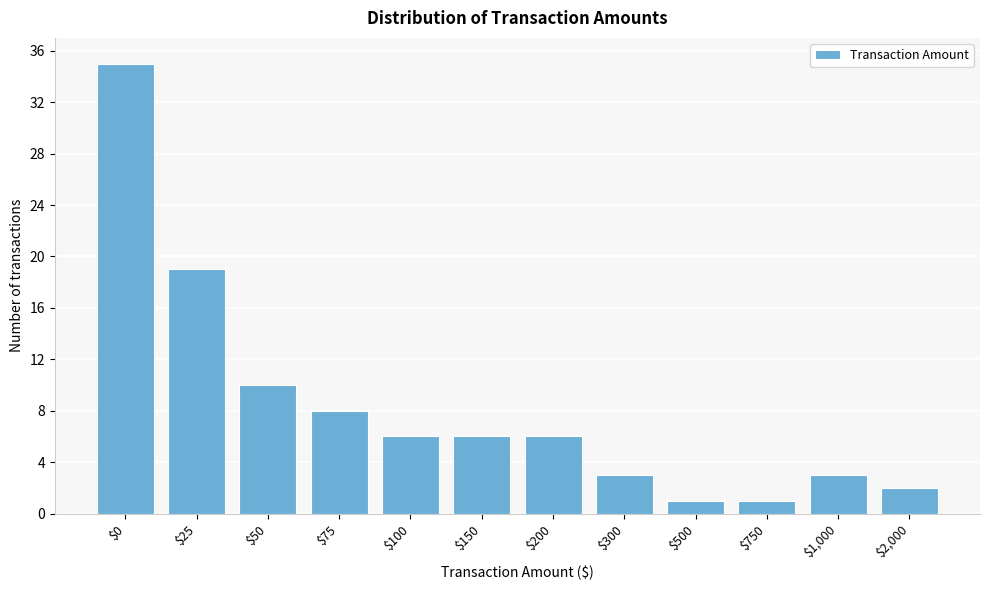

Reading left to right, transcribe all the data shown in this chart.

35	19	10	8	6	6	6	3	1	1	3	2